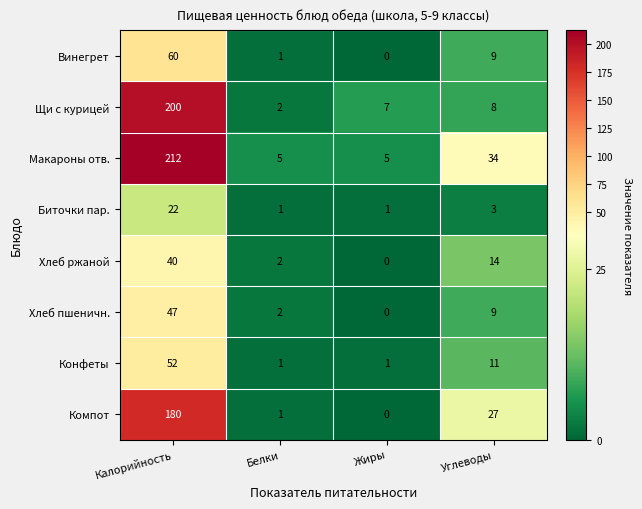

Where is Биточки пар. nearest to the value 11?

Углеводы